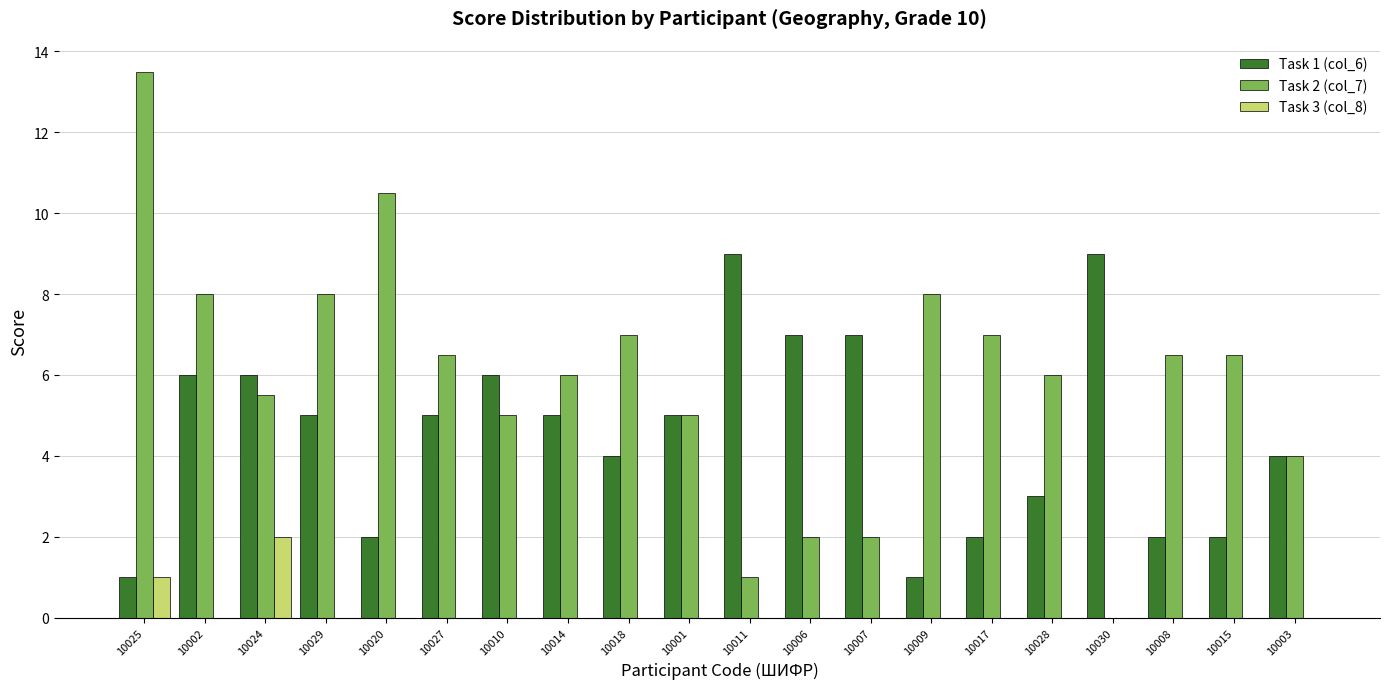

Is the value of Task 3 (col_8) at 10030 greater than the value of Task 2 (col_7) at 10008?

No